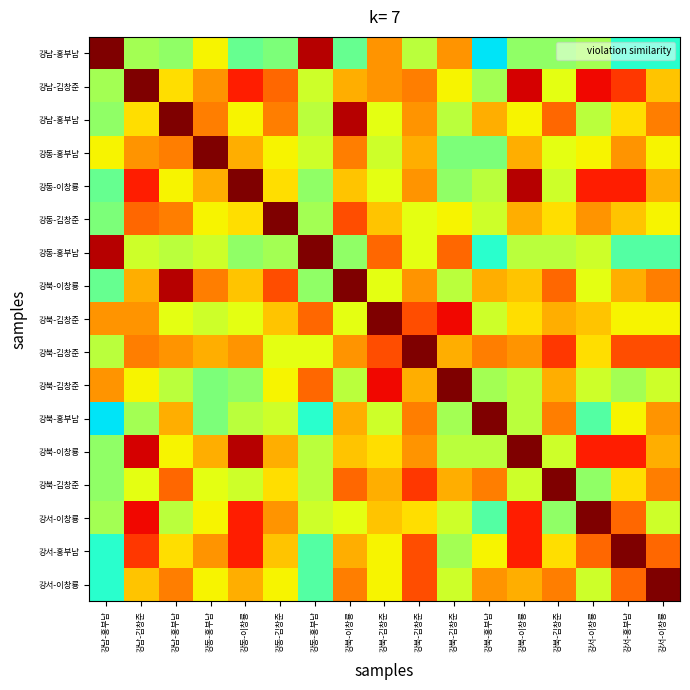

What is the total value across all series at 강남-홍부남?

99.5